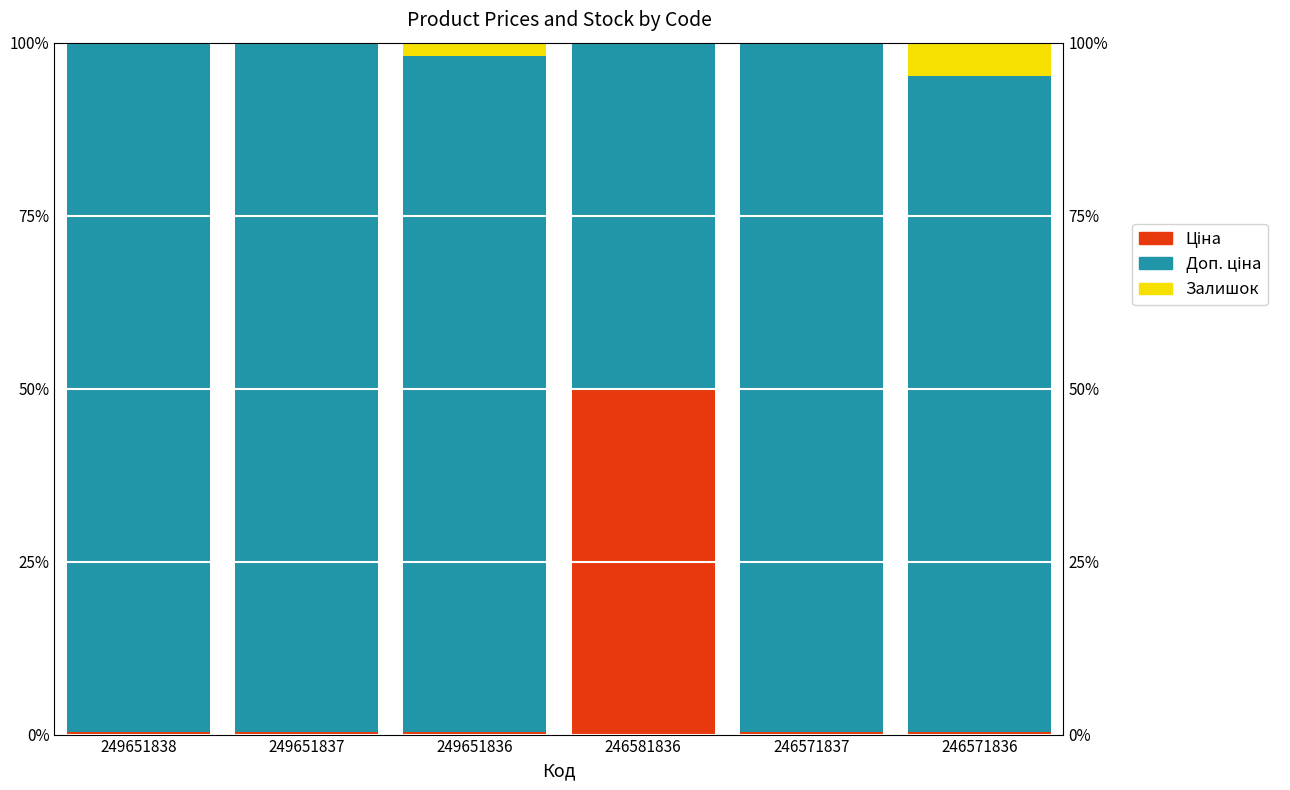

How many bars are there in total?

18